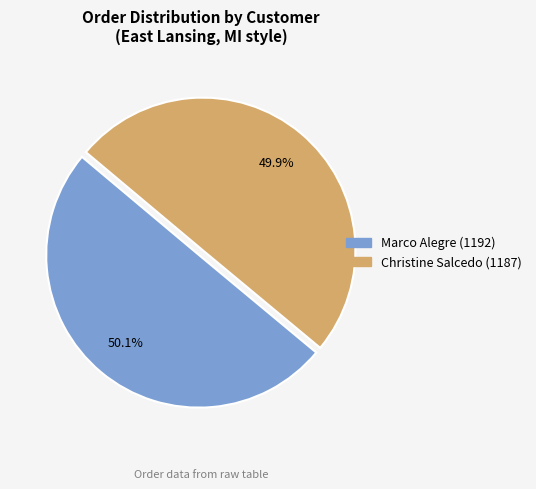

Approximately how many times larger is the value at Marco Alegre (1192) compared to Christine Salcedo (1187)?

1.0